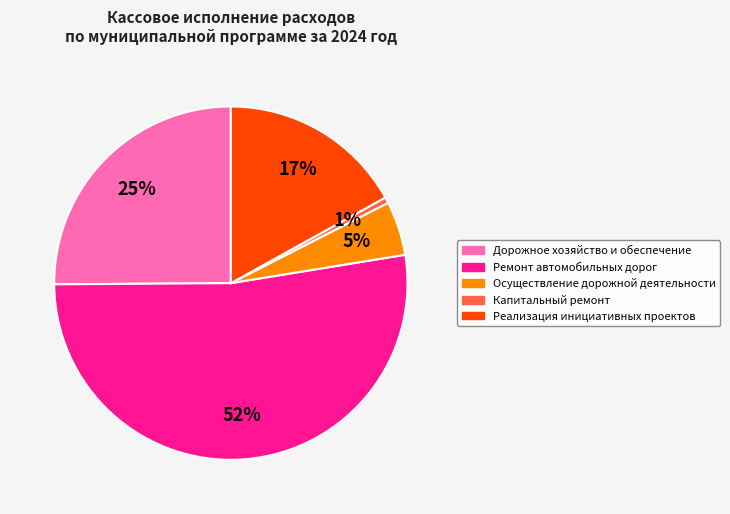

Rank the categories by value from lowest to highest.

Капитальный ремонт, Осуществление дорожной деятельности, Реализация инициативных проектов, Дорожное хозяйство и обеспечение, Ремонт автомобильных дорог